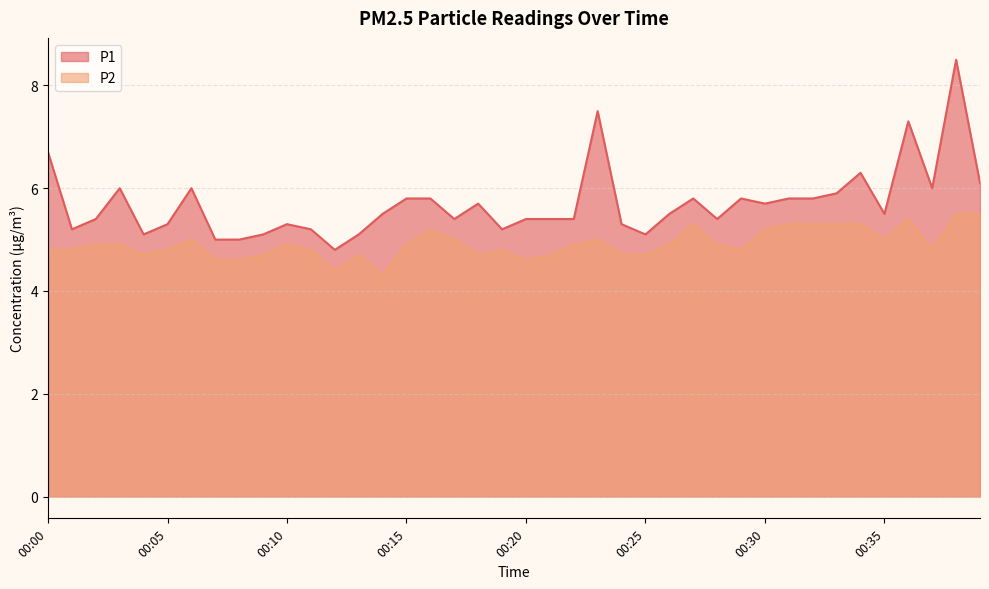

Which category has the lowest value in the P2 series?

00:14